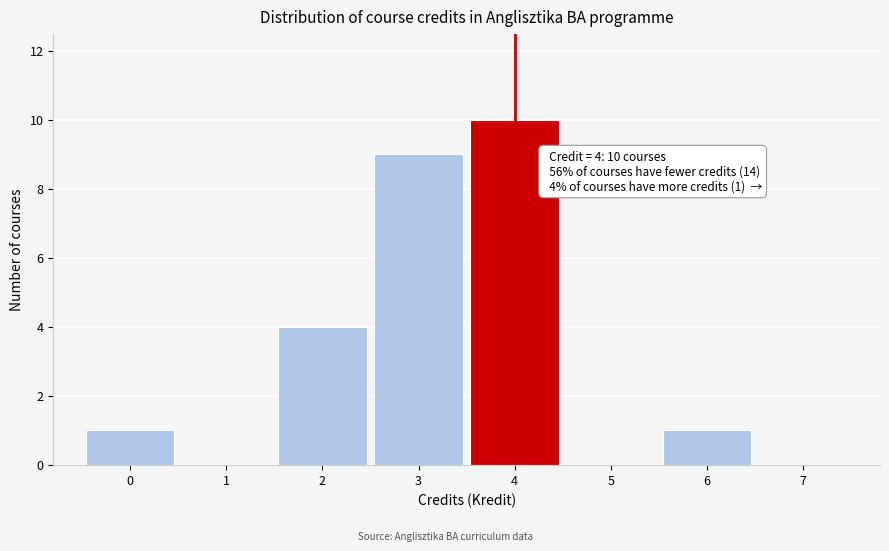

Over which range of the x-axis is the bar tallest?

3.5 to 4.5